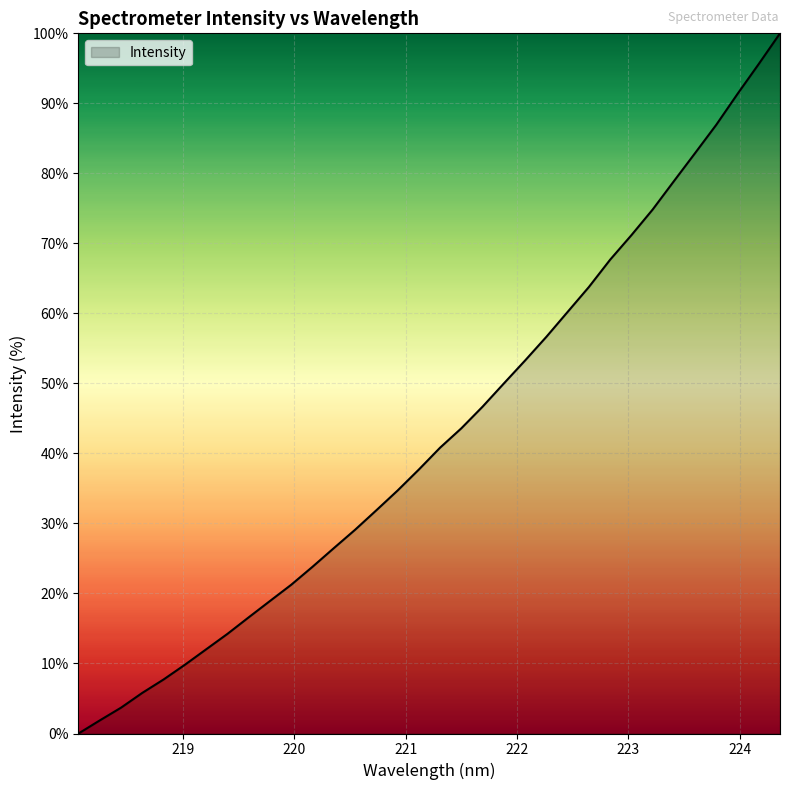

What is the maximum value shown in the chart?

100.0